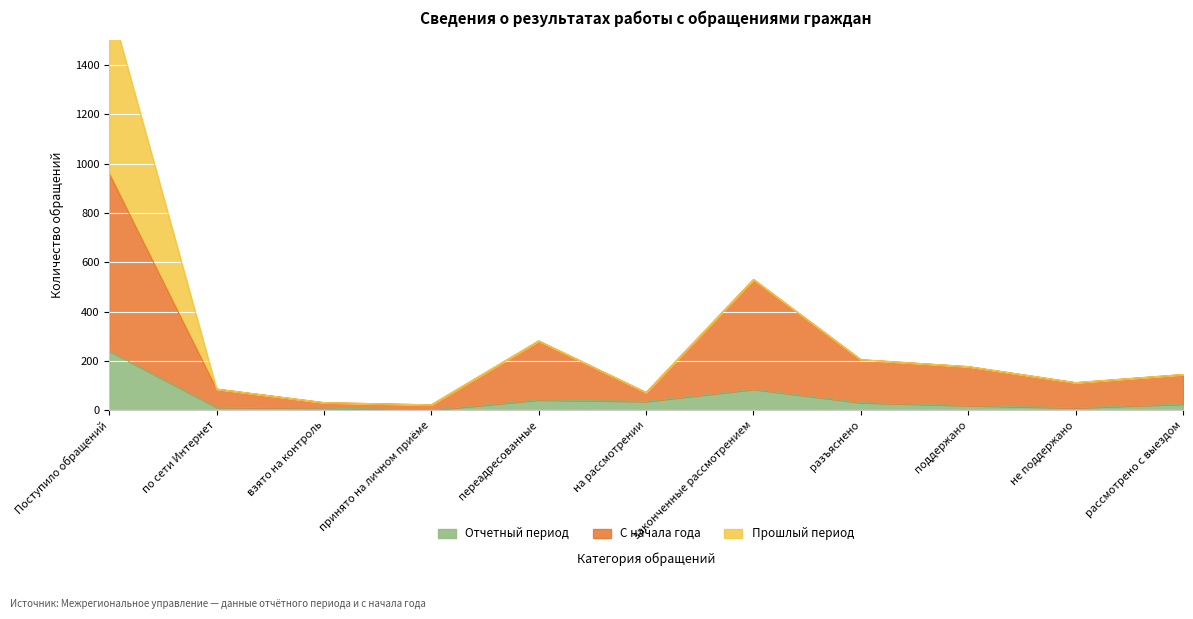

What is the difference between the second highest and minimum values in the Отчетный период series?

84